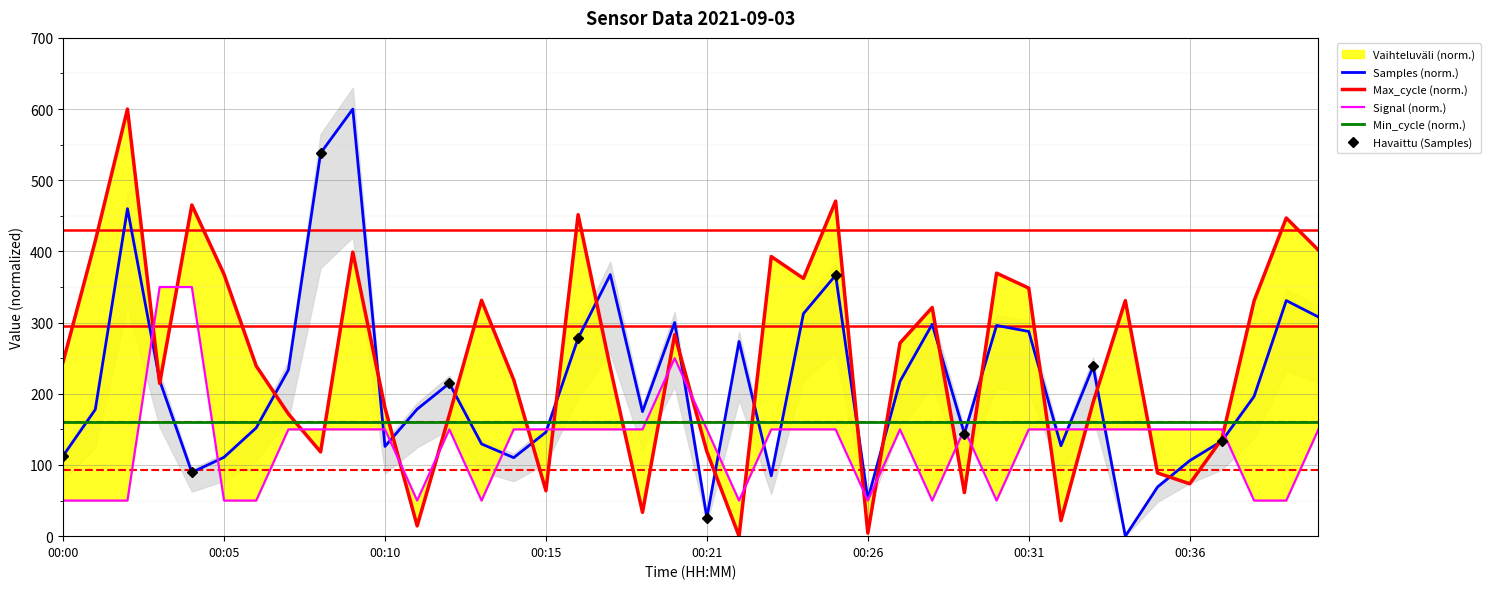

What is the difference between the Signal values at 00:13 and 00:14?

100.0